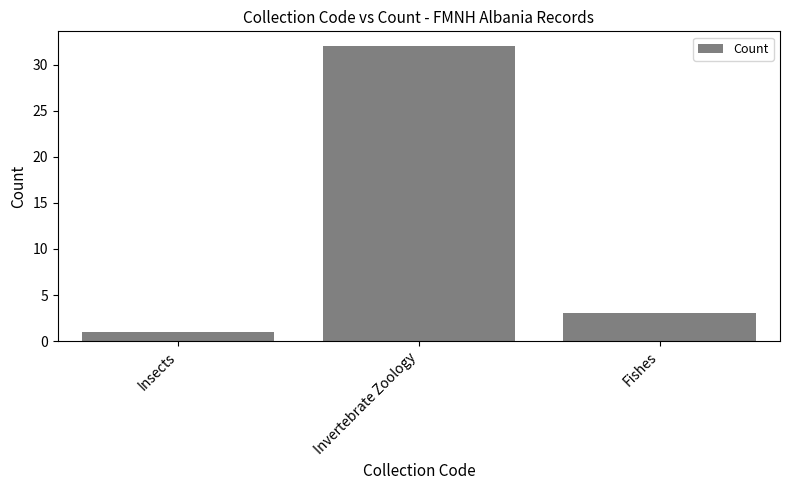

Which has a higher value, Fishes or Invertebrate Zoology?

Invertebrate Zoology